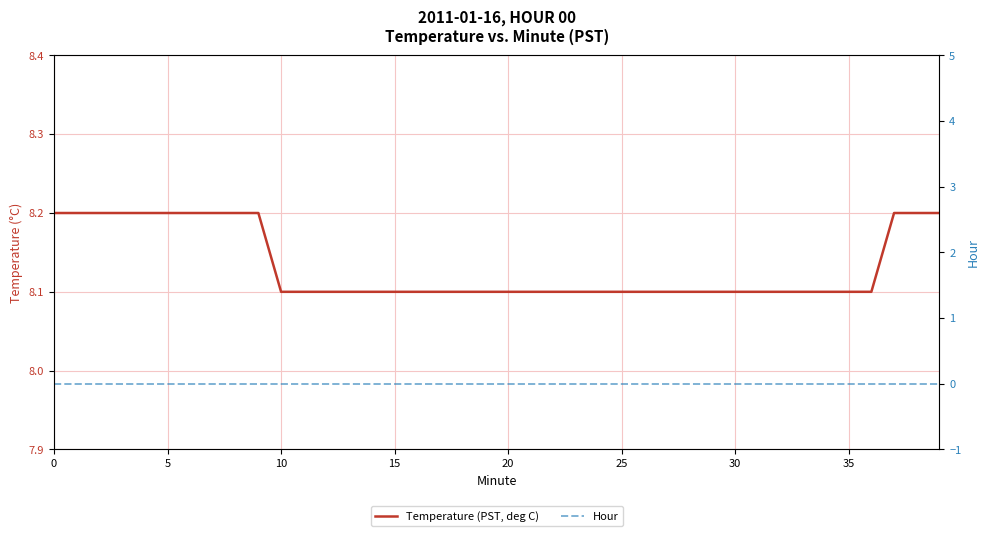

Which series has the largest total across all categories?

Temperature (PST, deg C)